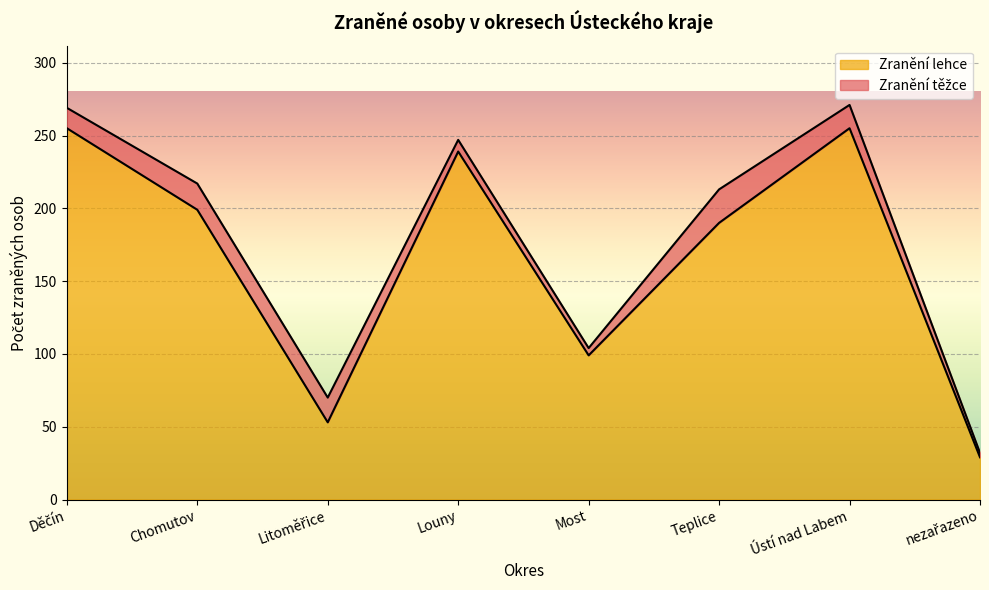

Where is the data nearest to the value 142?

Most